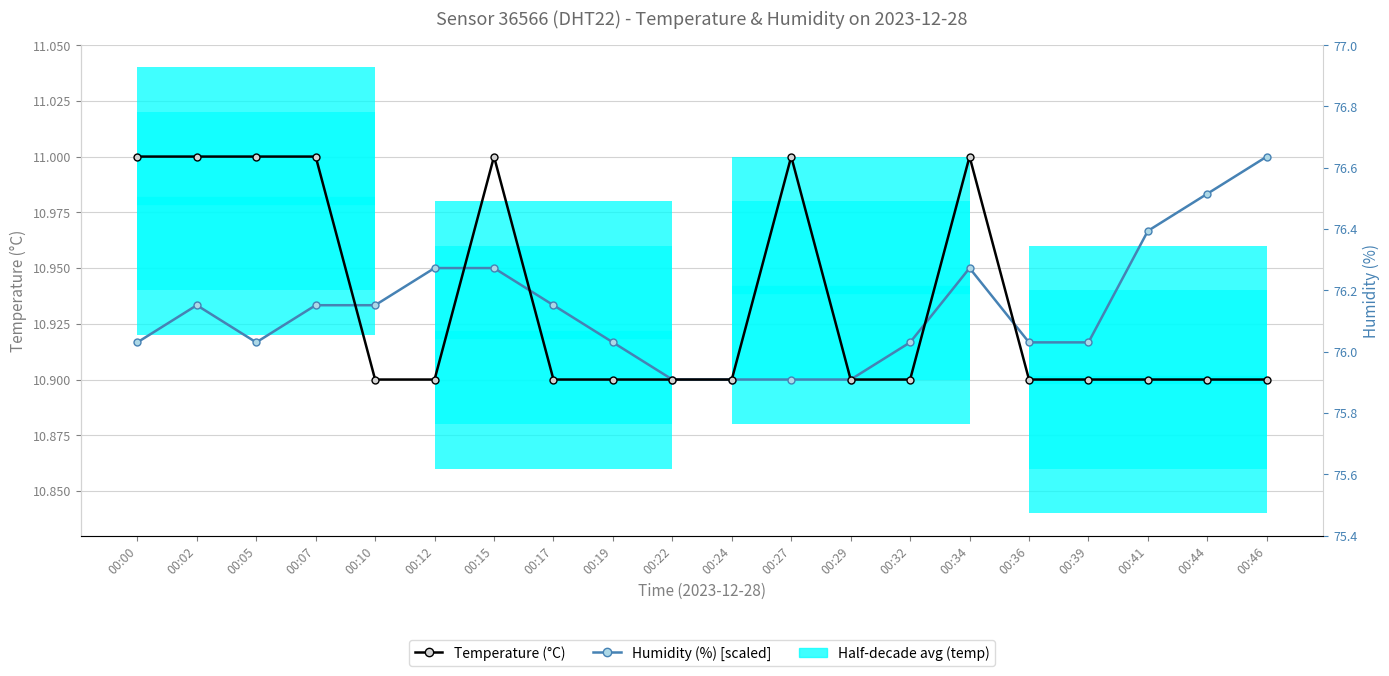

Reading left to right, extract all data points from this chart.

Temperature (°C): 11.0	11.0	11.0	11.0	10.9	10.9	11.0	10.9	10.9	10.9	10.9	11.0	10.9	10.9	11.0	10.9	10.9	10.9	10.9	10.9
Humidity (%) [scaled]: 10.9	10.9	10.9	10.9	10.9	10.9	10.9	10.9	10.9	10.9	10.9	10.9	10.9	10.9	10.9	10.9	10.9	11.0	11.0	11.0